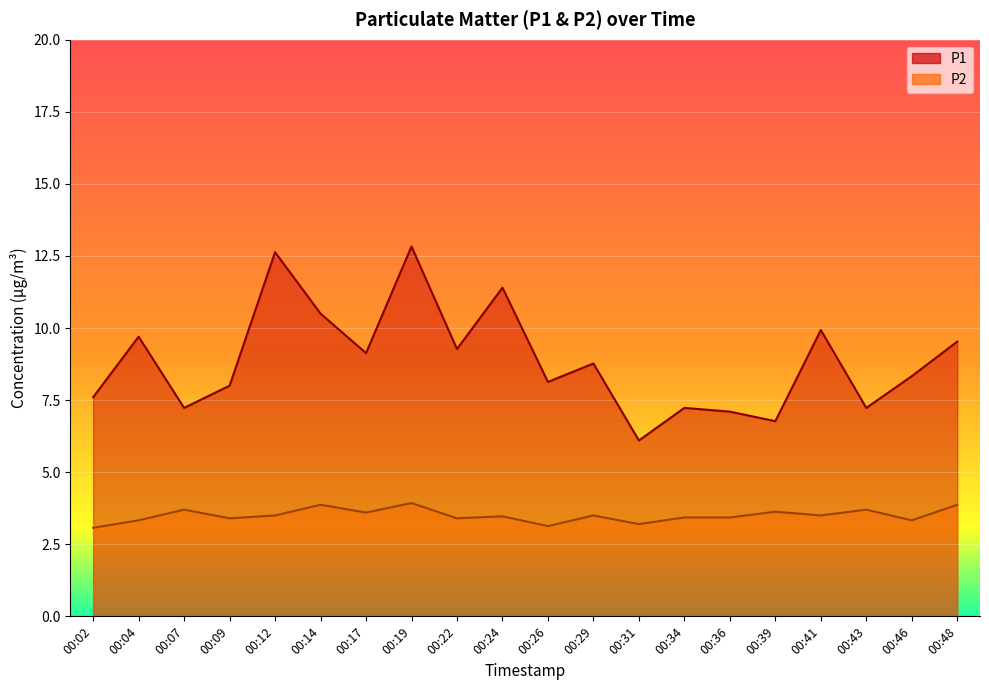

Rank the series by their average value, from lowest to highest.

P2, P1